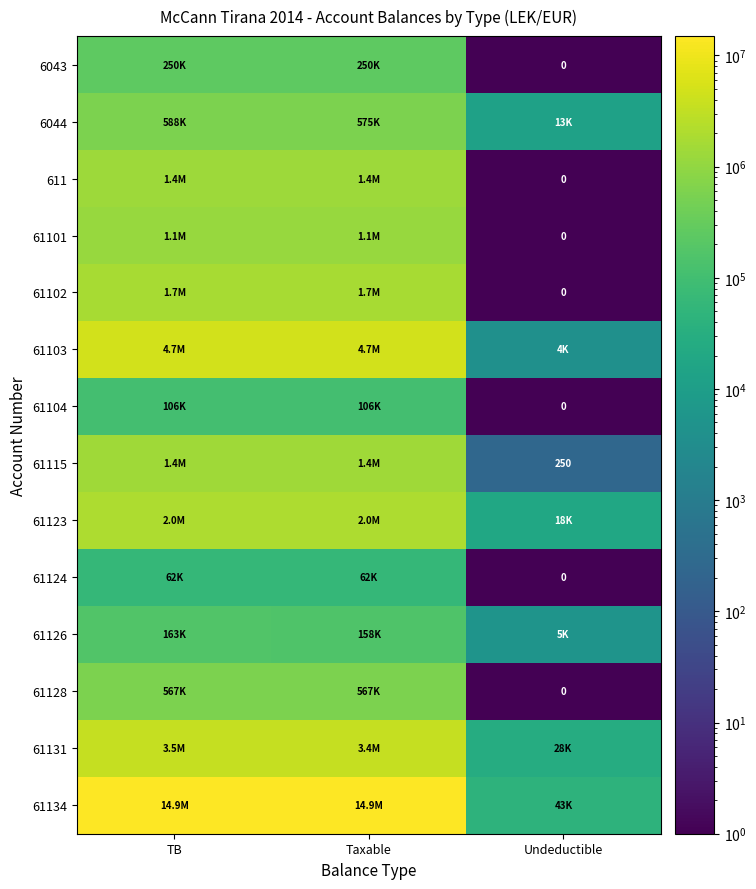

At Taxable, list the series in order from smallest to largest.

61124, 61104, 61126, 6043, 61128, 6044, 61101, 611, 61115, 61102, 61123, 61131, 61103, 61134